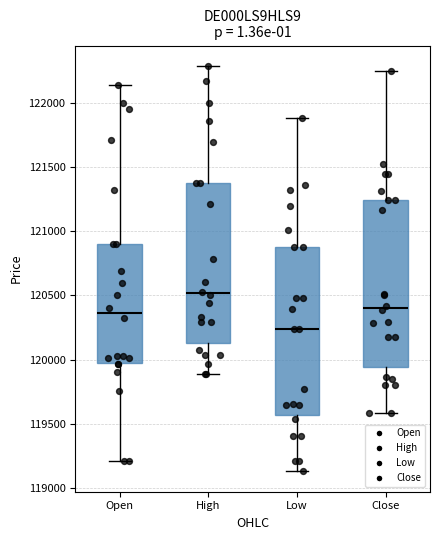

Which box's median line is the lowest?

Low